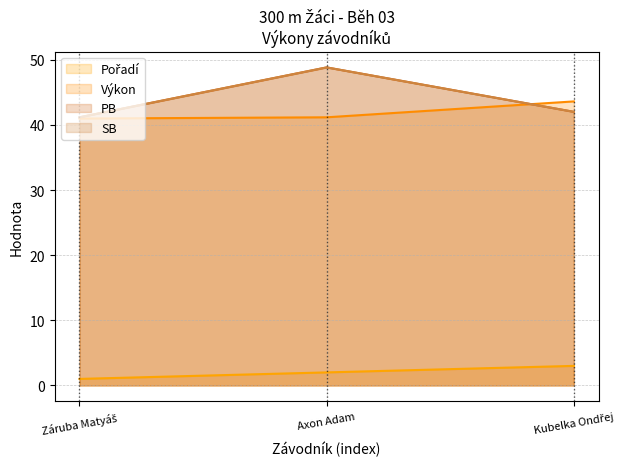

What is the average value of the SB series?

44.0